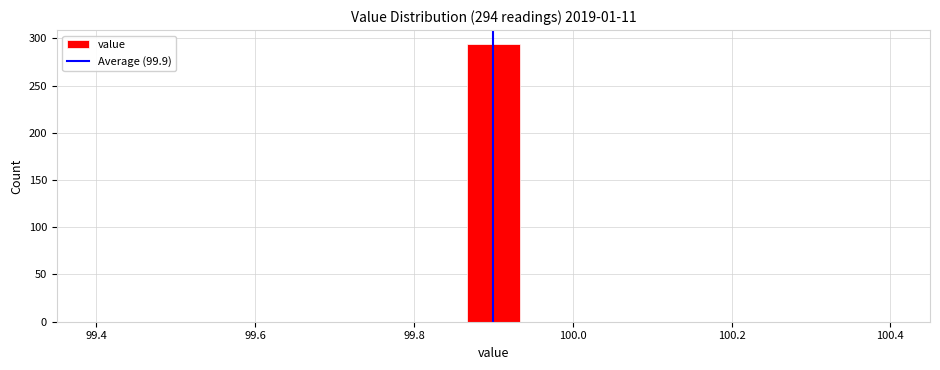

Read against the x-axis, roughly where is the centre of the tallest bar?

99.90